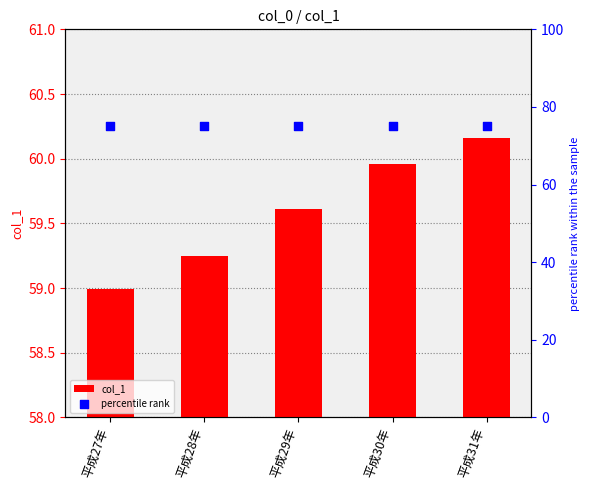

Which series reaches the minimum Y coordinate?

col_1